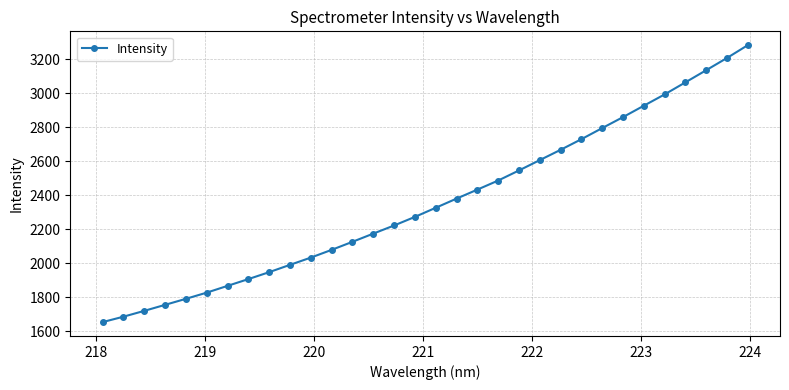

What is the value of the 25th point from the left?

2795.0